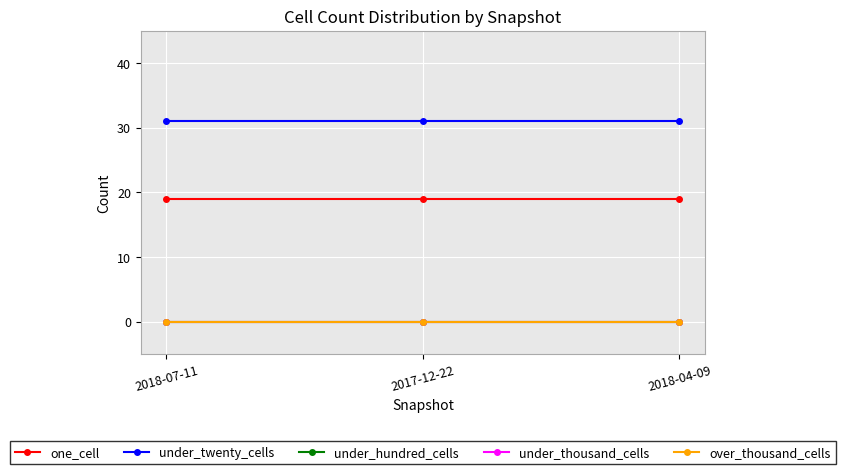

Is this an area chart (filled region under the line)?

No